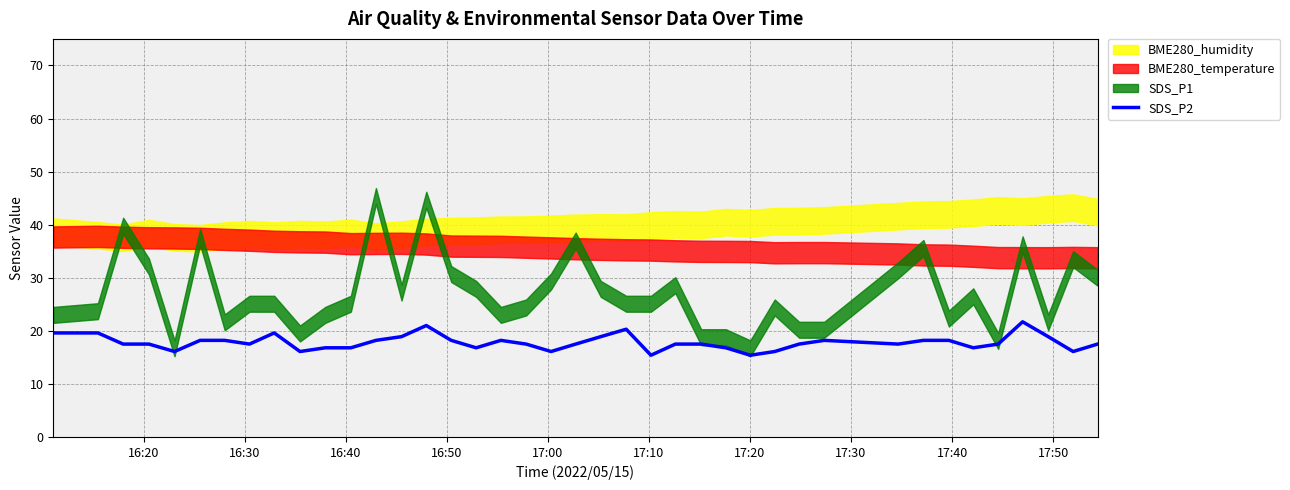

What is the value of the 10th point from the left?

16.1